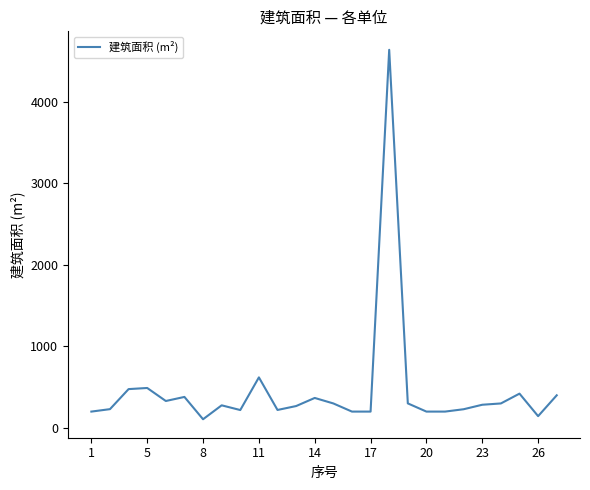

What is the smallest value displayed?

106.0